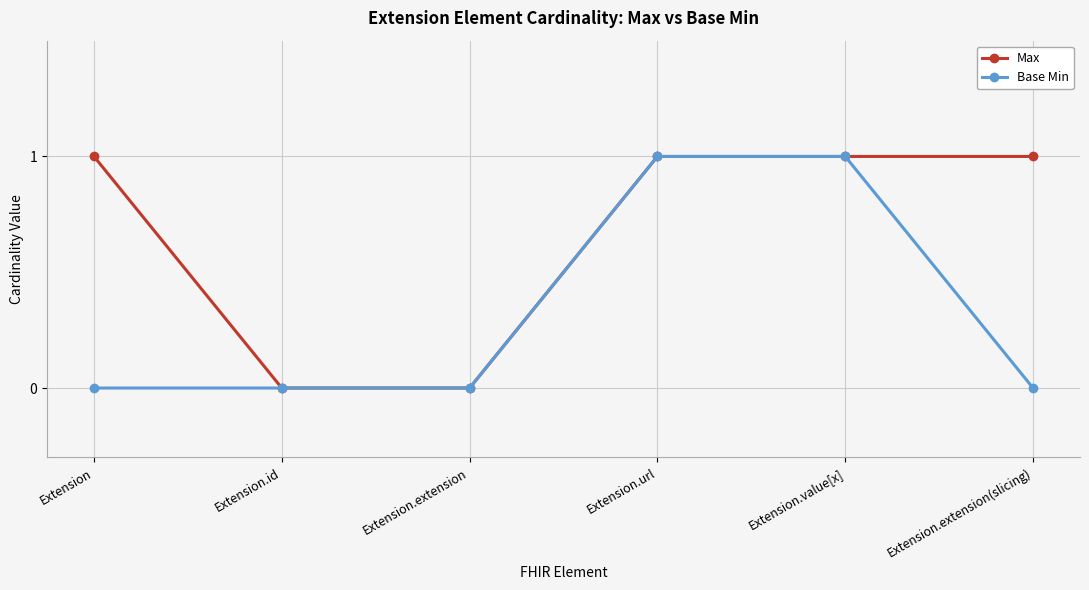

What is the difference between the maximum and second lowest values in the Max series?

1